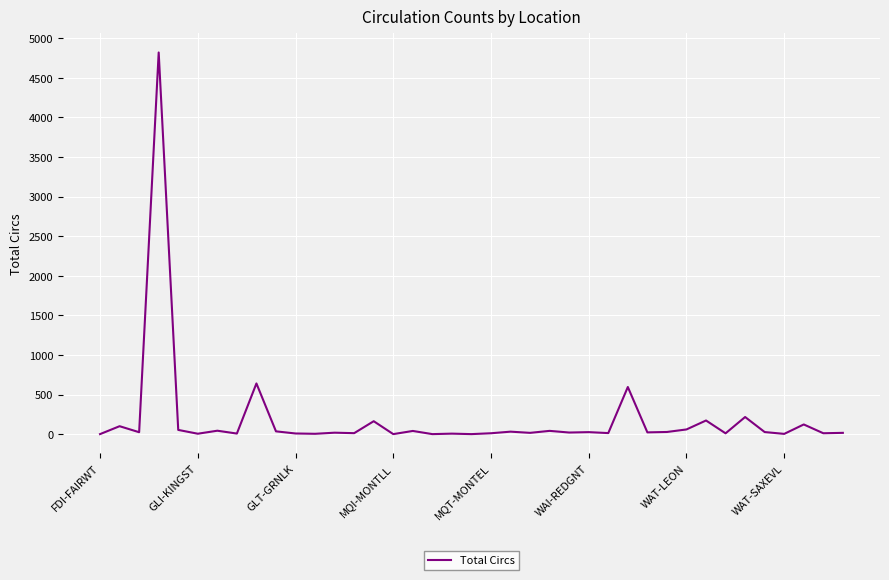

What is the greatest value displayed?

4821